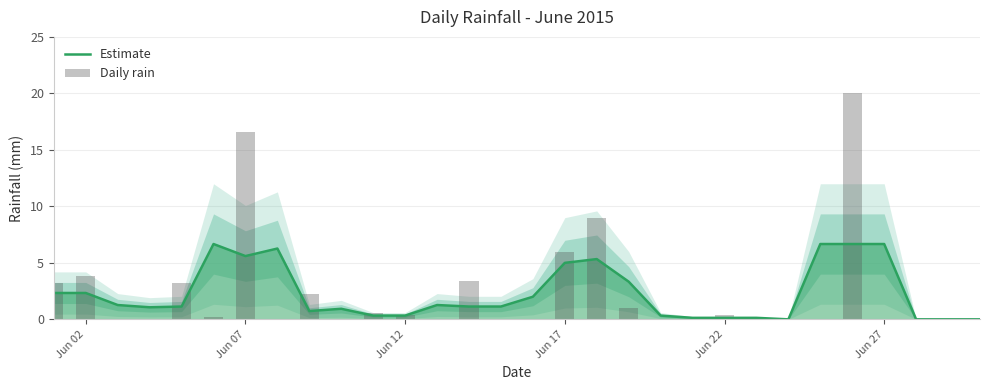

What are all the series names shown in the legend?

Estimate, Daily rain